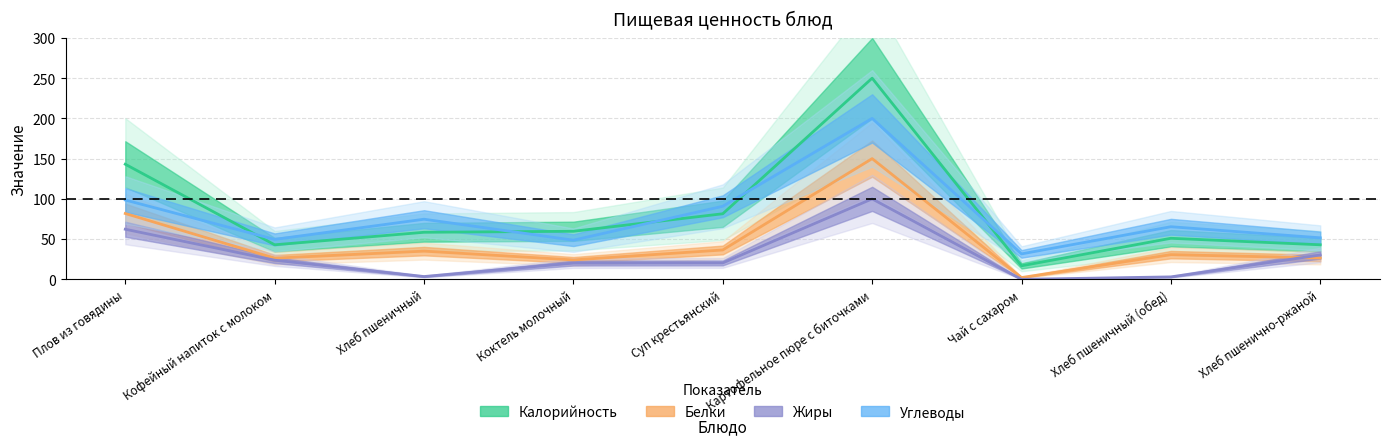

At which category does Жиры reach its first local peak?

Картофельное пюре с биточками